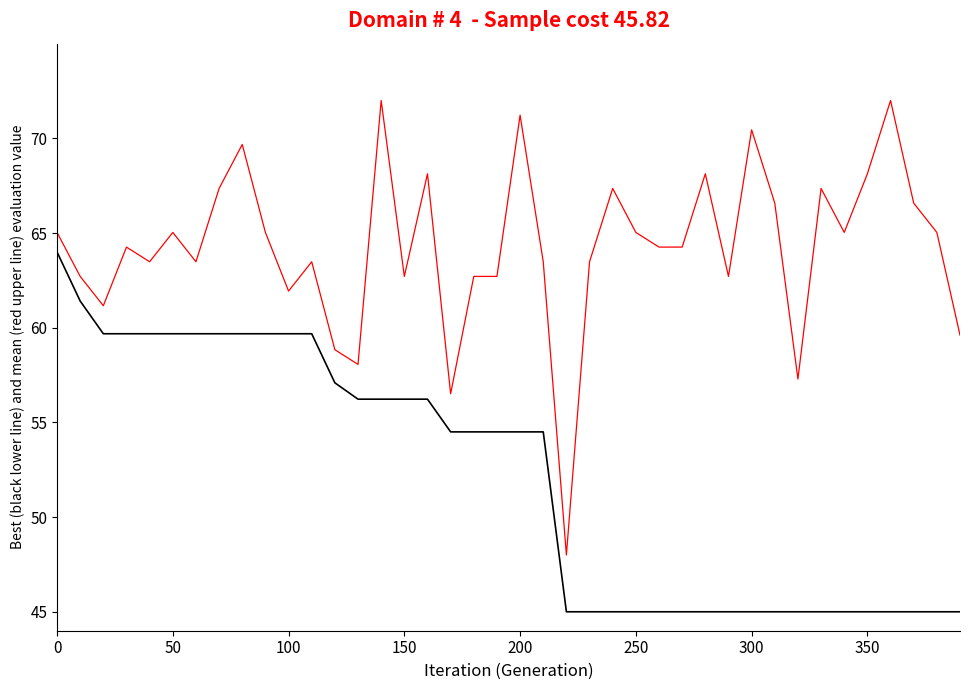

What is the smallest value displayed?

45.0